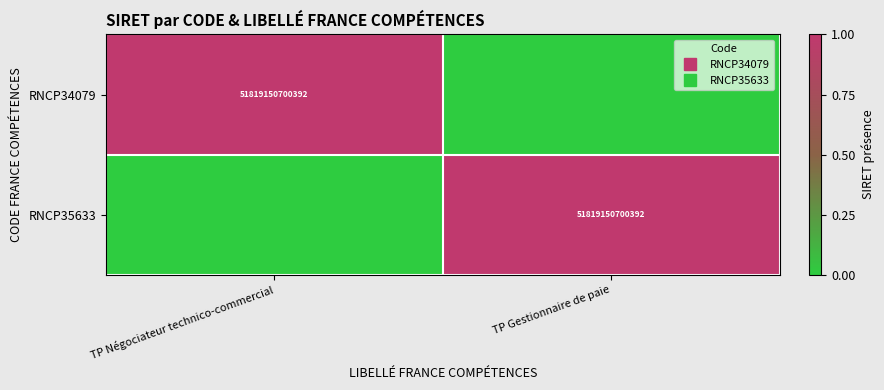

How many series are shown in this chart?

2